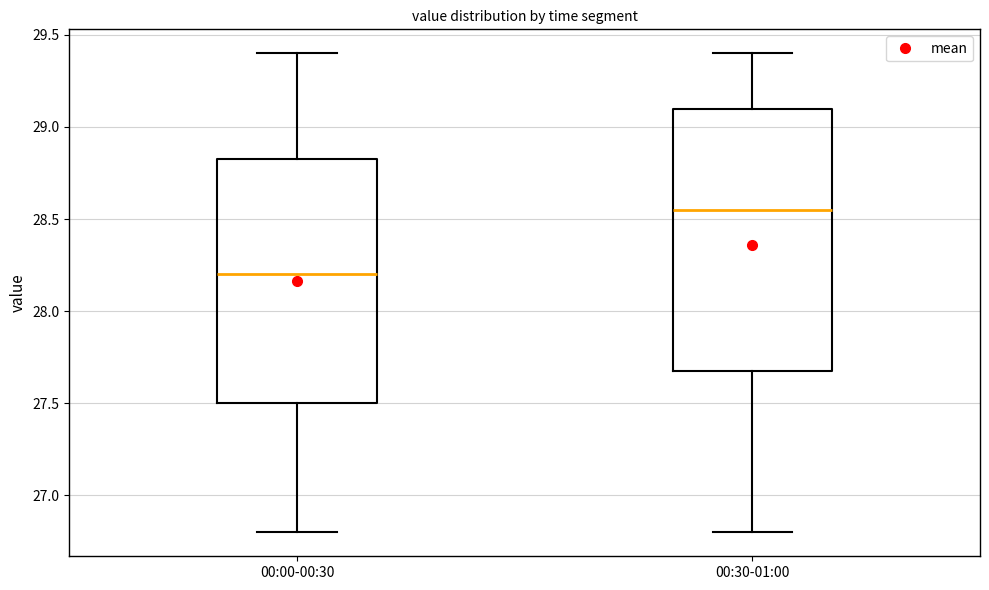

Reading left to right, read every box against the y-axis: the position of its median line, the range the box covers, and the ends of its whiskers. The values are not printed on the chart, so give them approximately, as read against the axis.

00:00-00:30: median 28.20, box 27.50 to 28.85, whiskers 26.80 to 29.40
00:30-01:00: median 28.55, box 27.70 to 29.10, whiskers 26.80 to 29.40